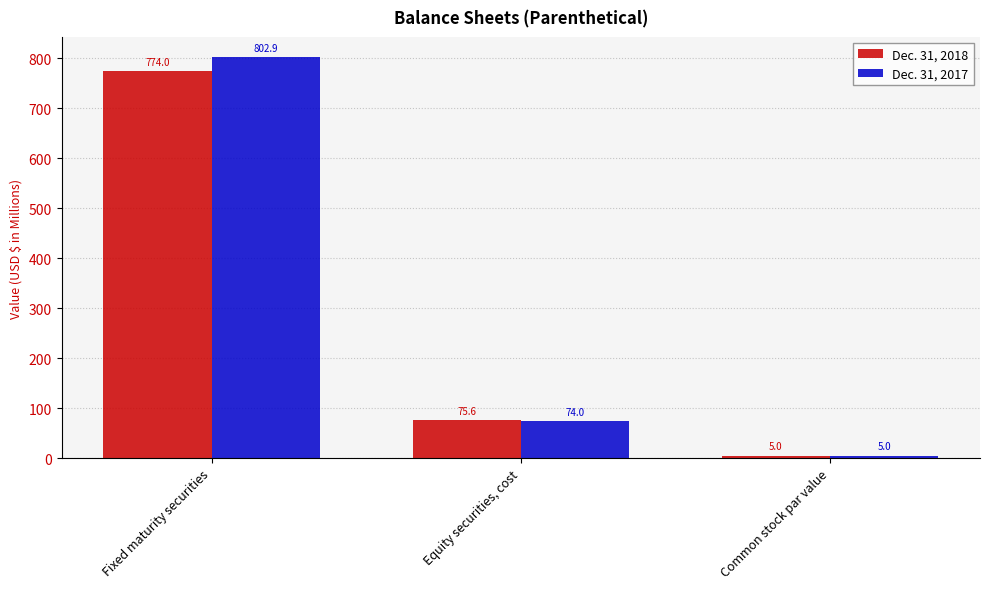

Between Fixed maturity securities and Common stock par value, which series saw the biggest shift?

Dec. 31, 2017